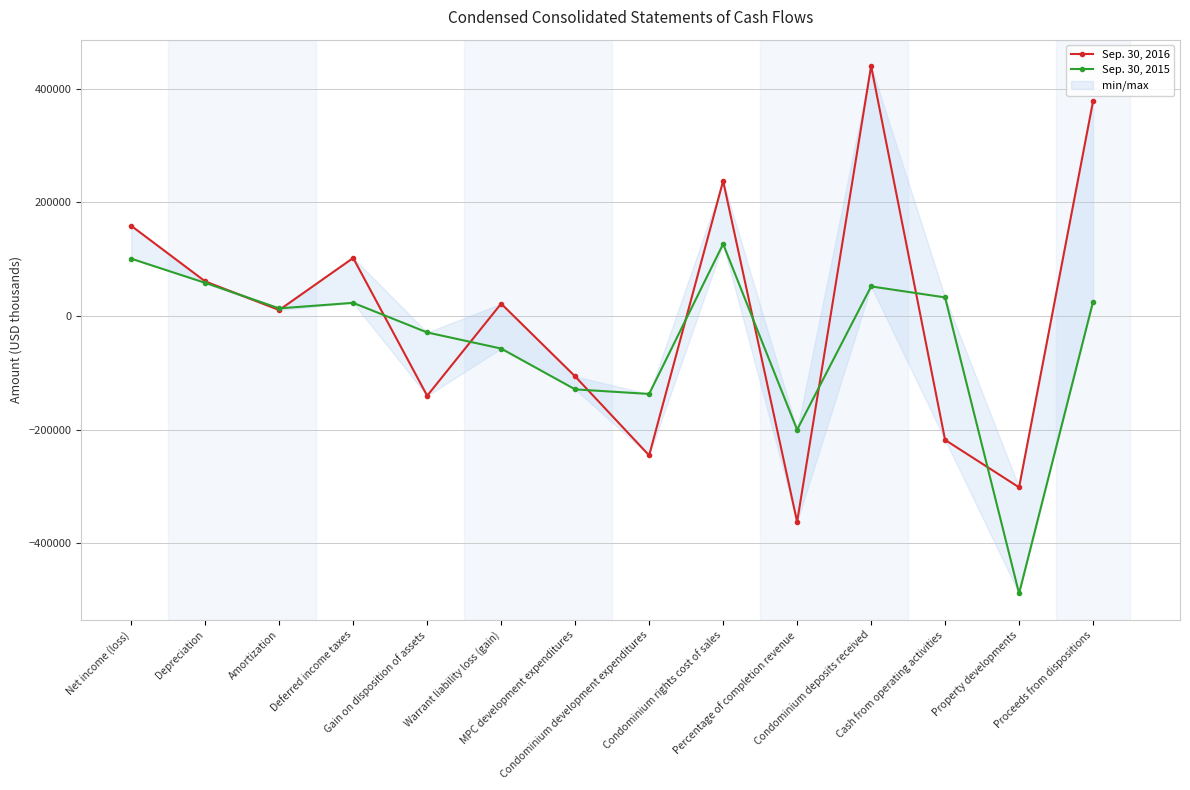

At which label does Sep. 30, 2015 first exceed 23065?

Net income (loss)